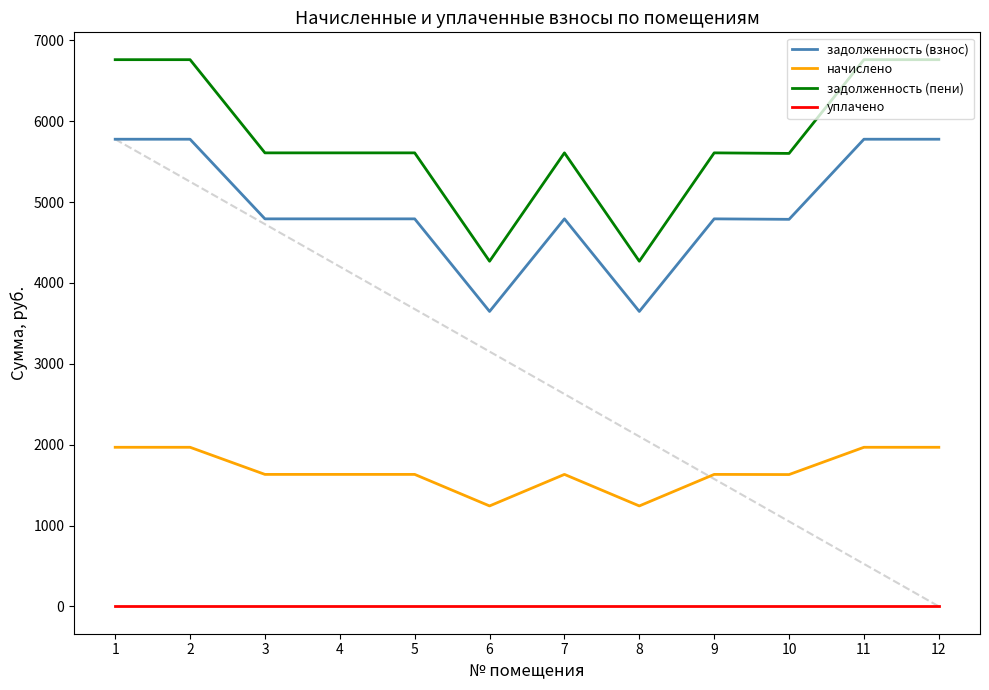

How many values in the начислено series are below 1632?

3